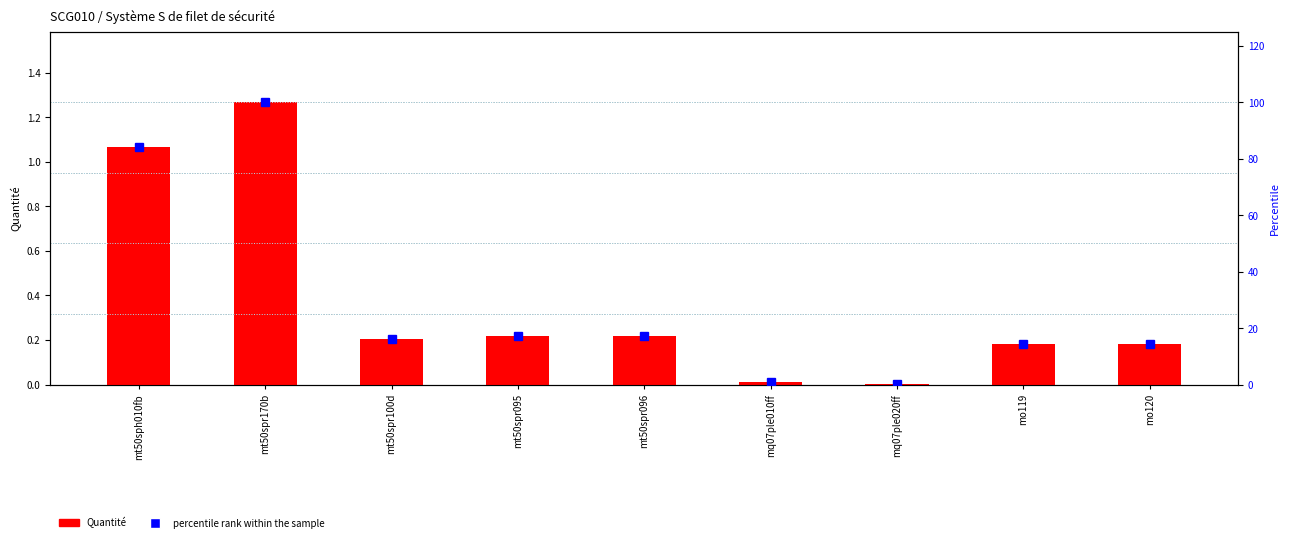

What is the average value of the percentile rank within the sample series?

29.3